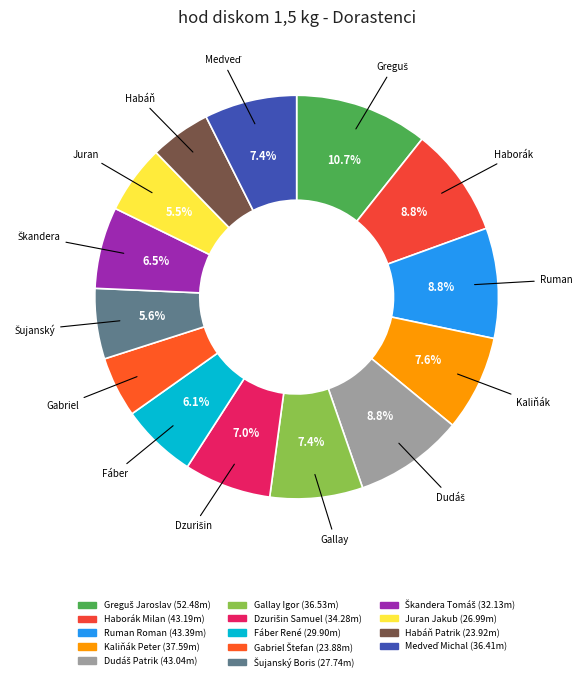

To the nearest percent, what is the difference between the Haborák Milan and Gabriel Štefan slice percentages?

4%